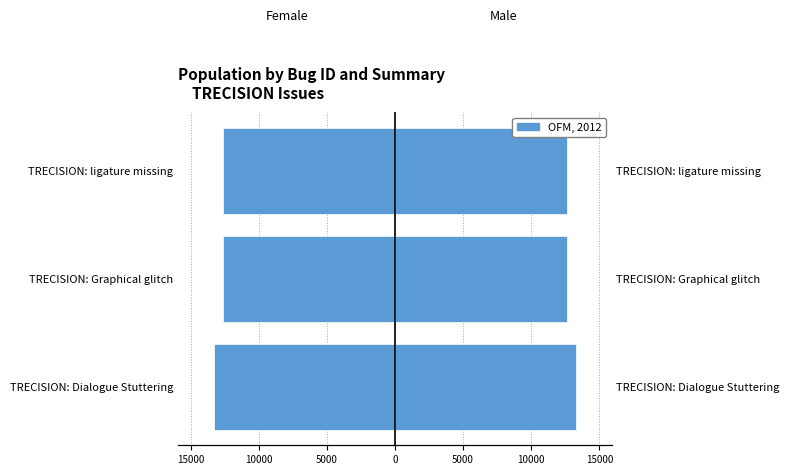

Reading right to left, extract all data points from this chart.

Female: -12623	-12637	-13252
Male: 12623	12637	13252